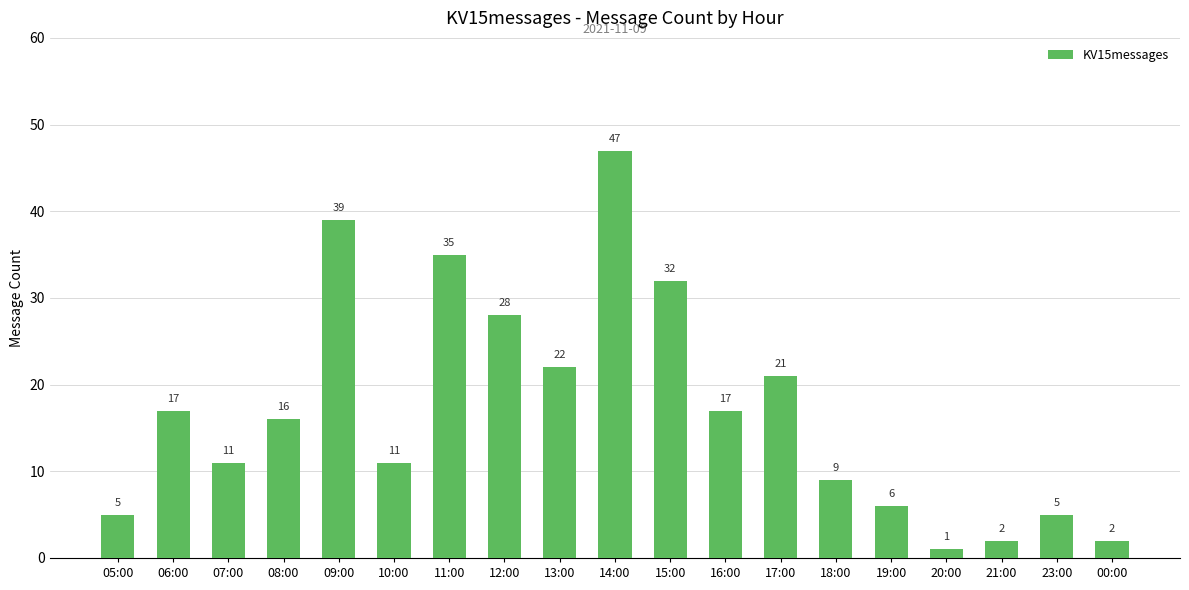

What is the value of the 3rd bar from the left?

11